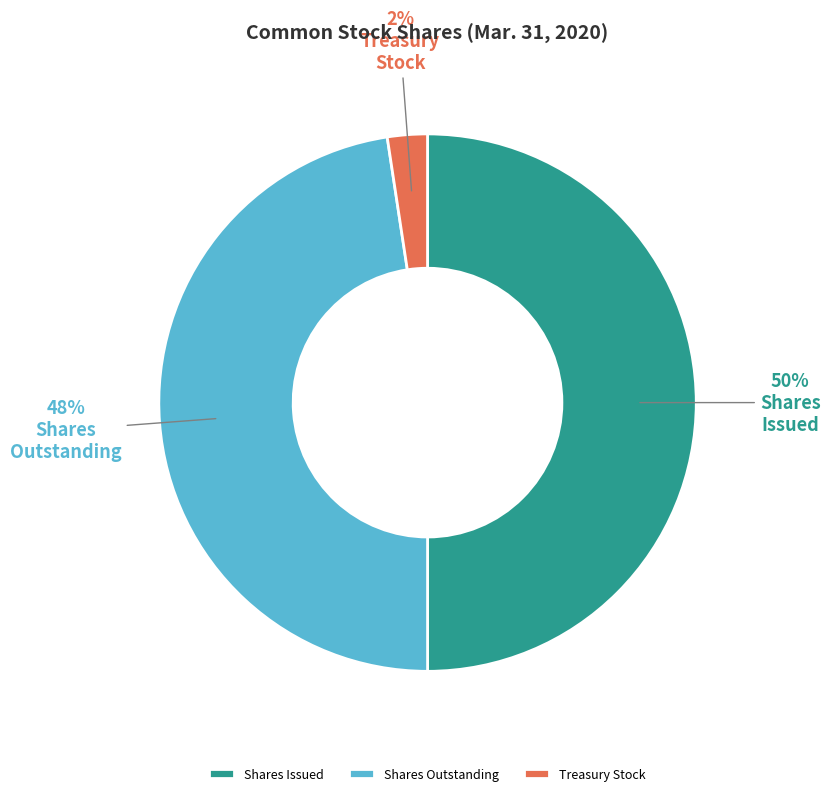

Rank the categories by value from highest to lowest.

Shares Issued, Shares Outstanding, Treasury Stock